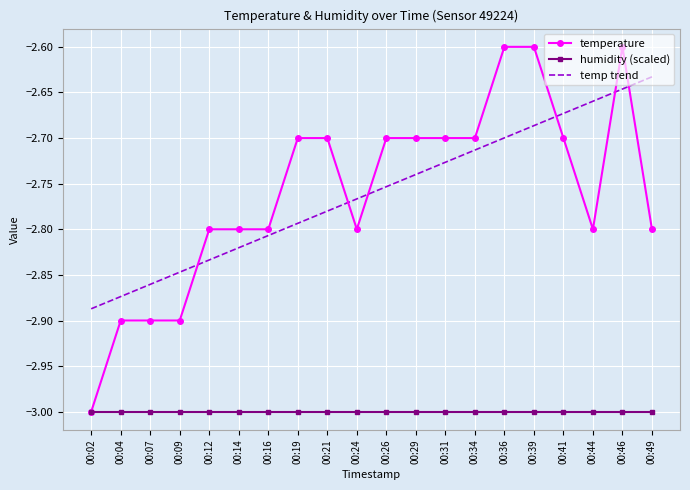

What are all the series names shown in the legend?

temperature, humidity (scaled), temp trend